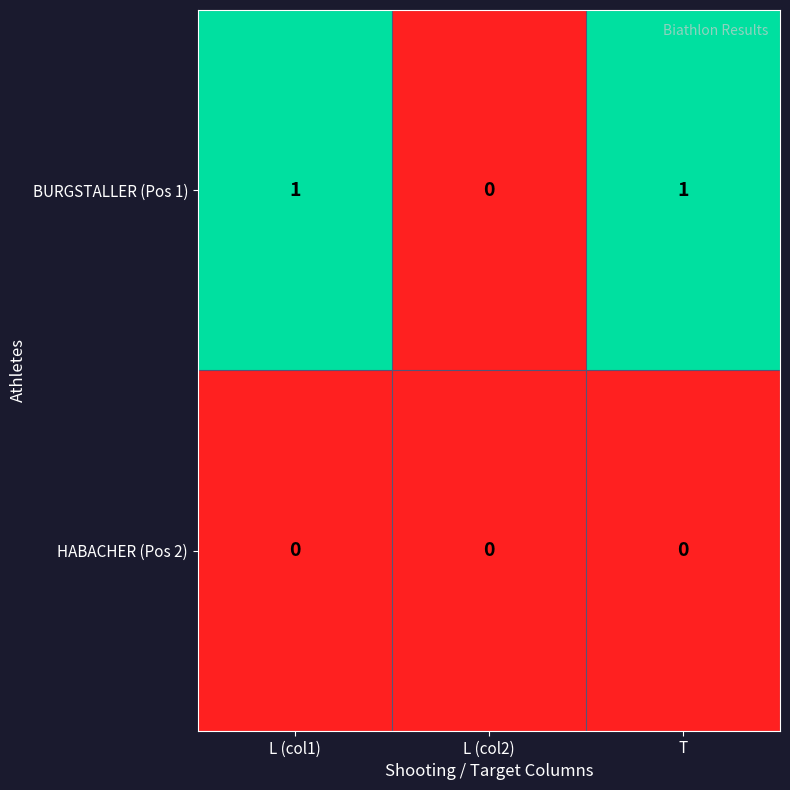

List the series in order of their overall mean, lowest first.

HABACHER (Pos 2), BURGSTALLER (Pos 1)